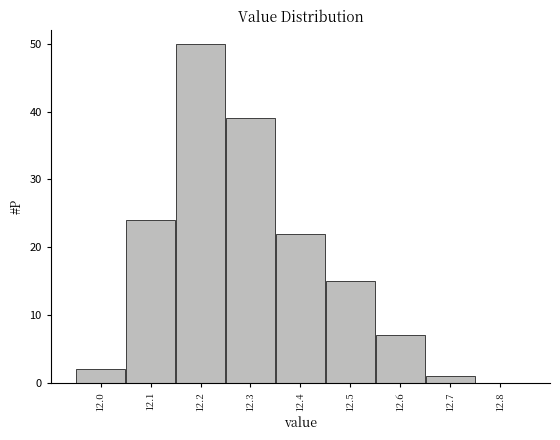

Which range on the x-axis has the tallest bar?

12.15 to 12.25